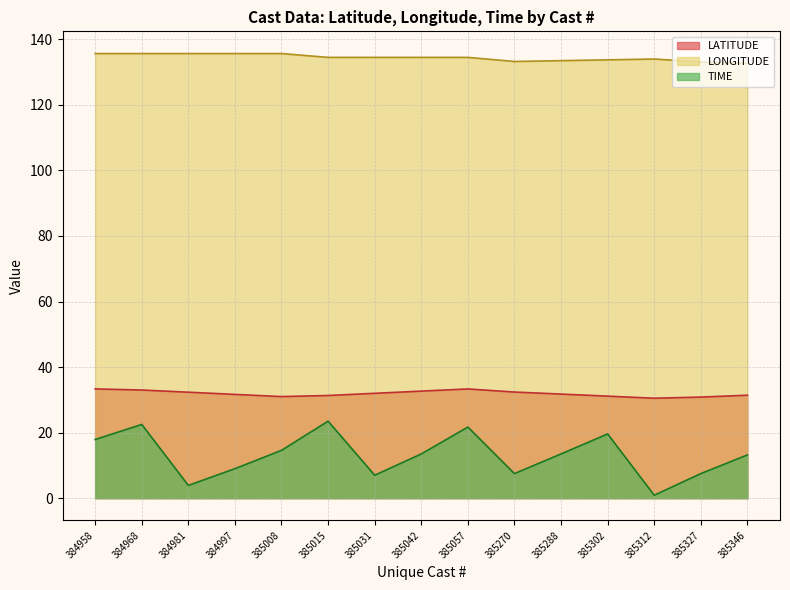

What is the difference between the highest and lowest values at 385312?

133.1